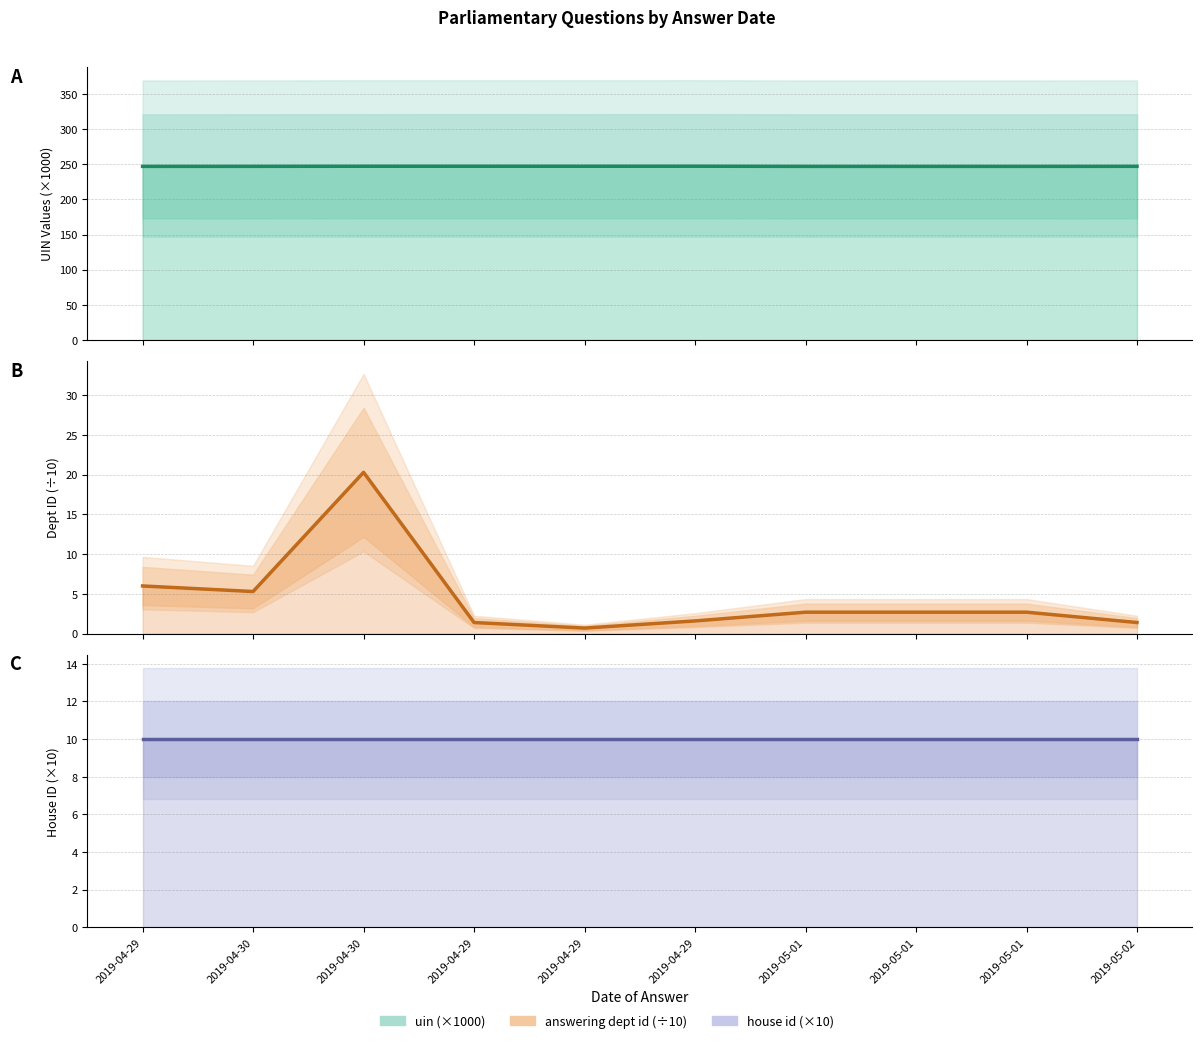

Between 2019-04-30 and 2019-04-29, which series saw the biggest shift?

answering dept id (÷10)